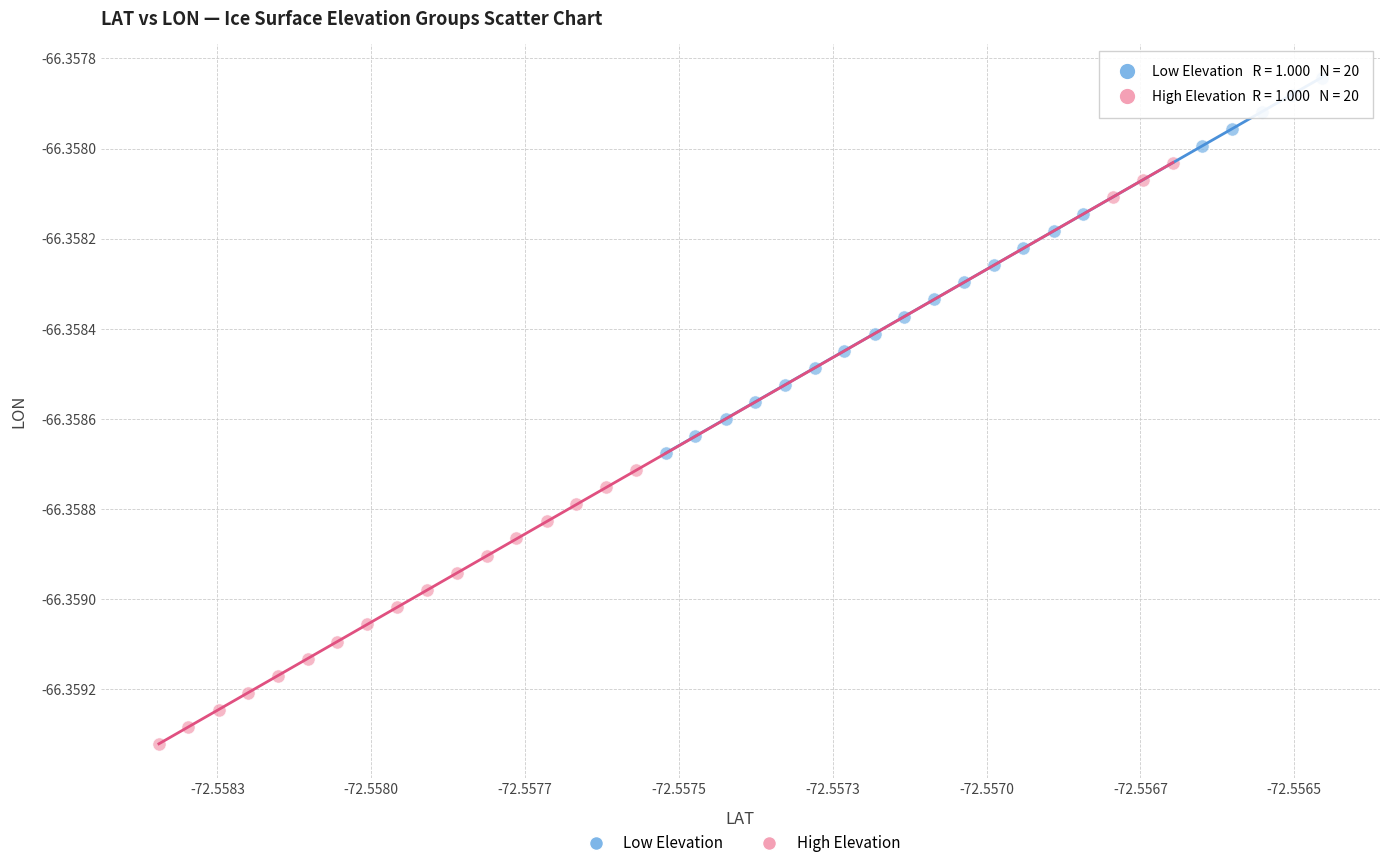

Which series contains the highest Y value?

Low Elevation